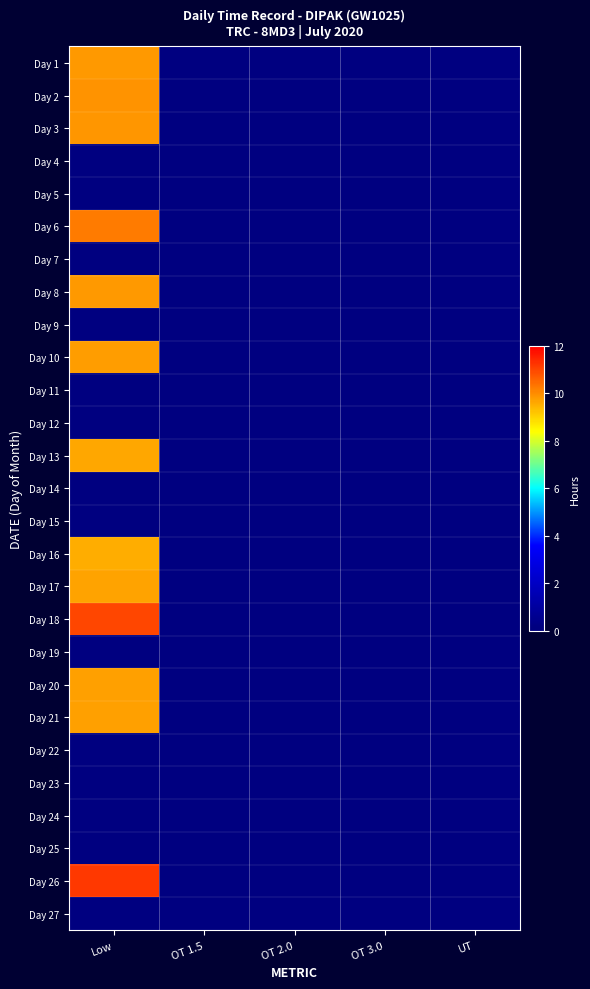

Between OT 1.5 and Low, which is larger?

Low